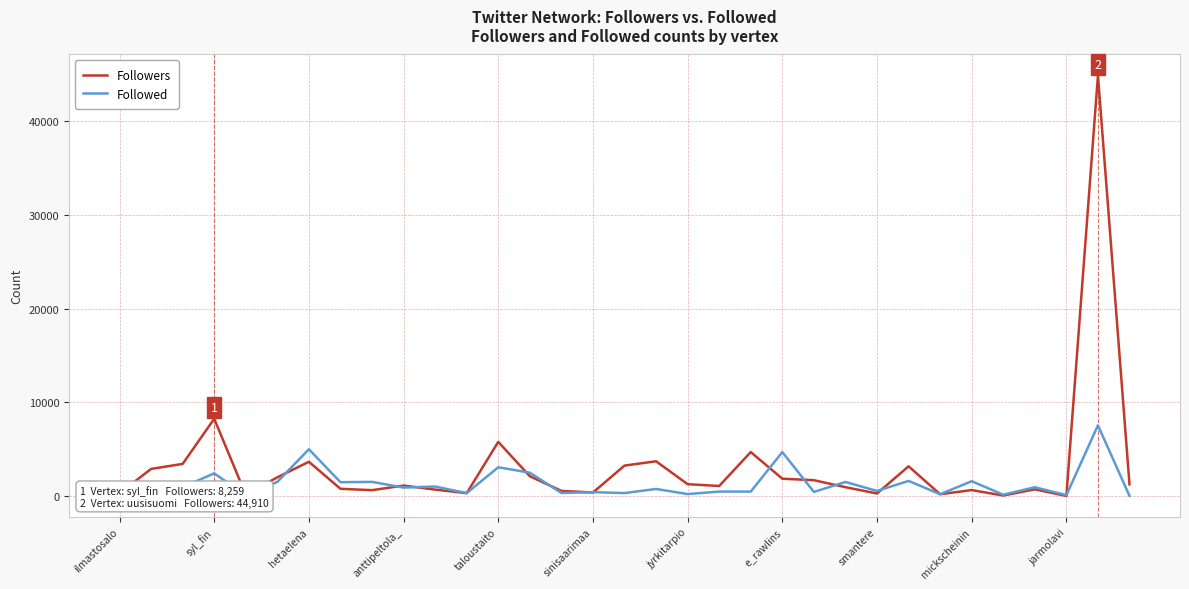

List the series in order of their peak value, lowest first.

Followed, Followers